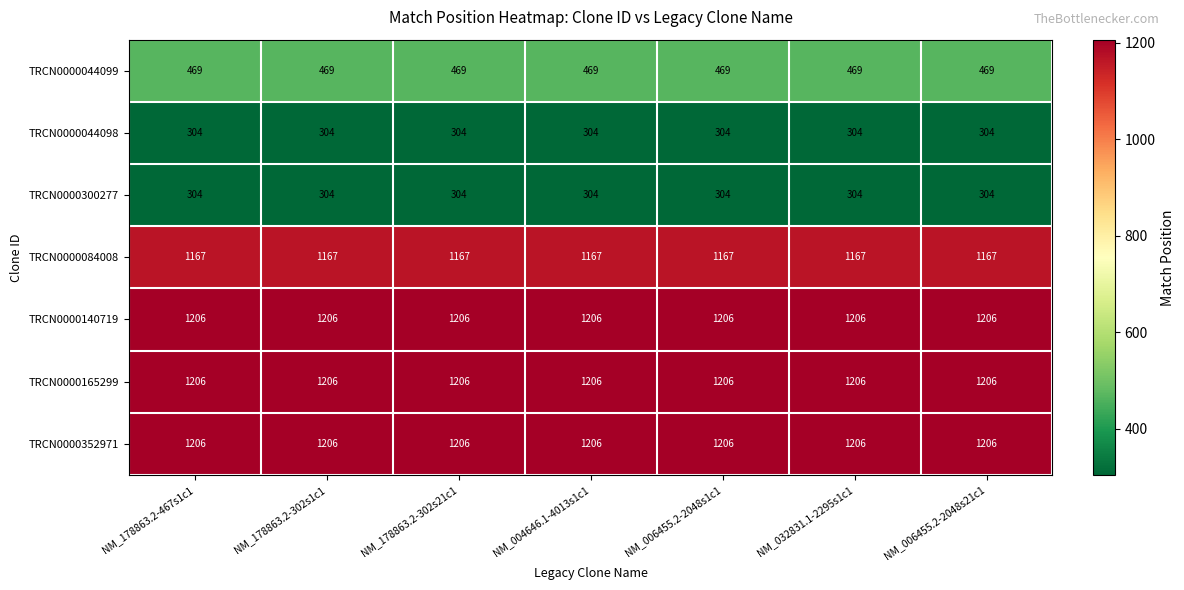

What is the average value of the TRCN0000300277 series?

304